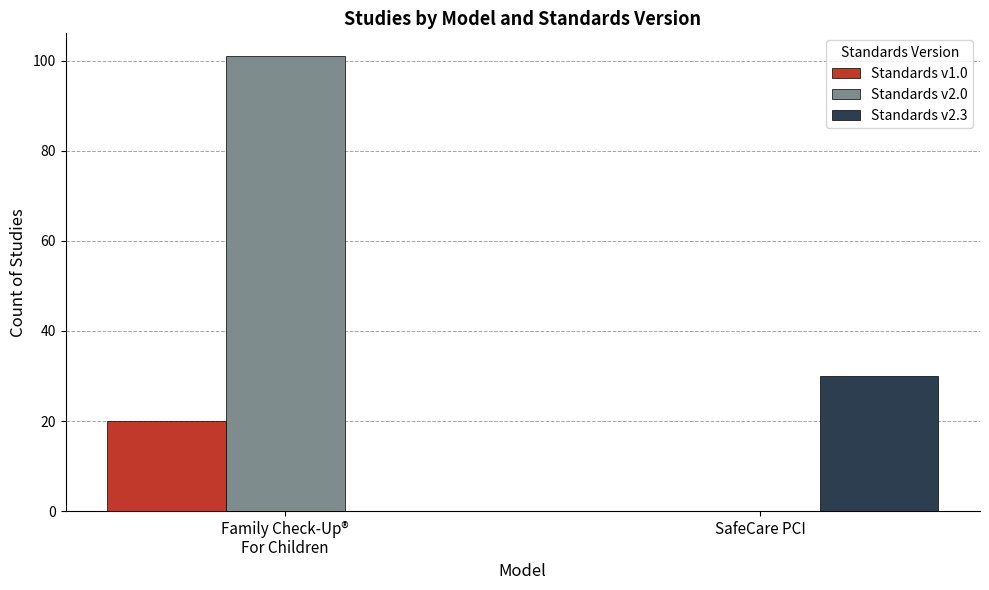

Between Family Check-Up®
For Children and SafeCare PCI, which series saw the biggest shift?

Standards v2.0